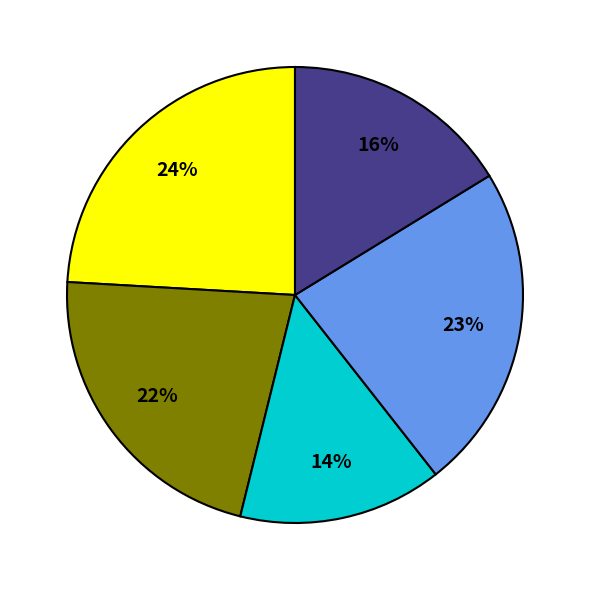

Does any single category account for the majority?

No